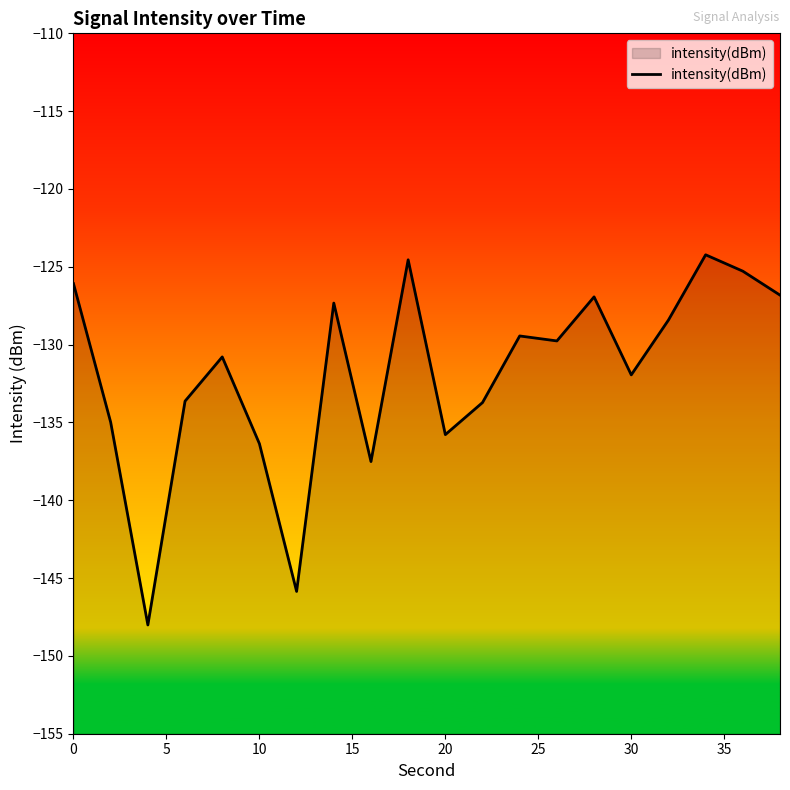

The value at 10 is -136.4. True or false?

True